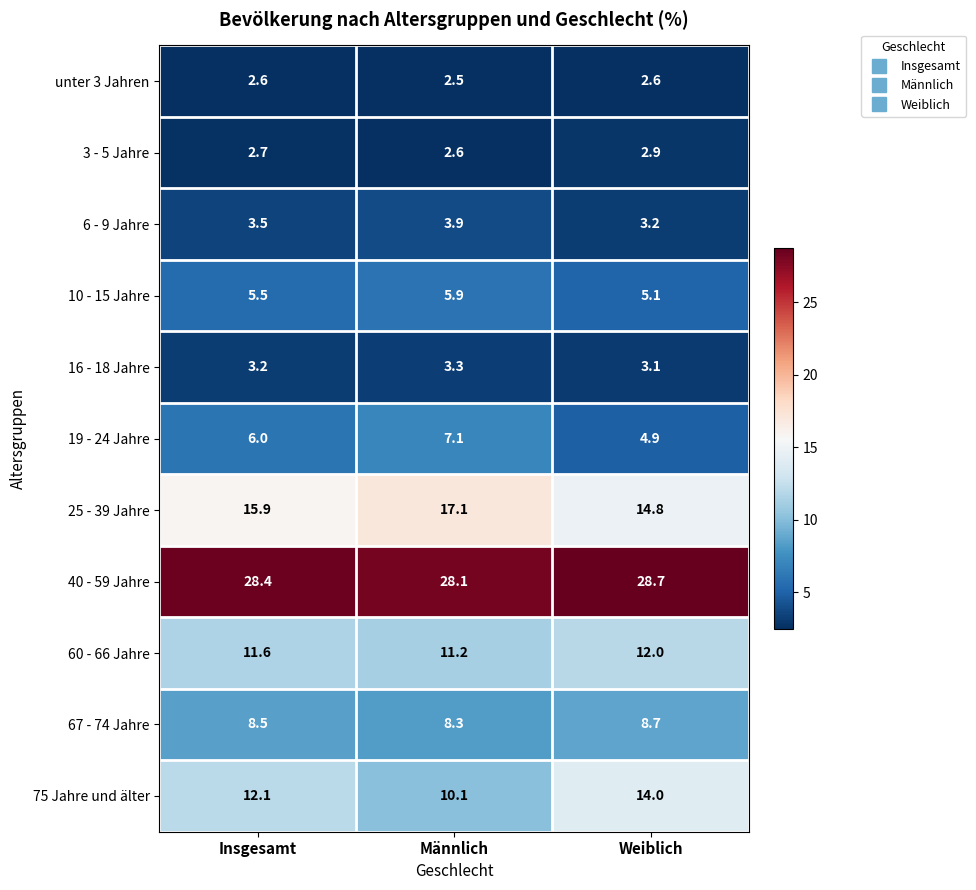

The value of 3 - 5 Jahre at Weiblich is 2.9. True or false?

True